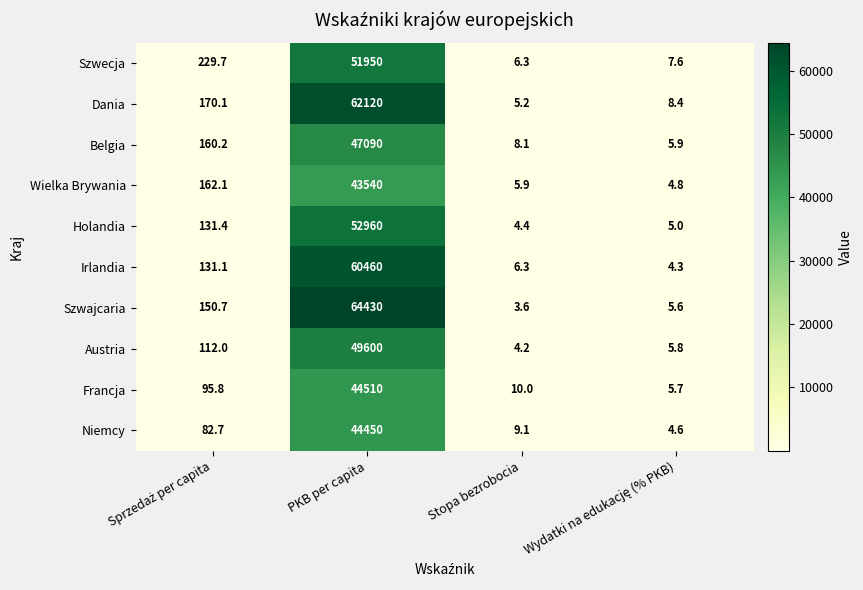

Read the Belgia value at Stopa bezrobocia.

8.1